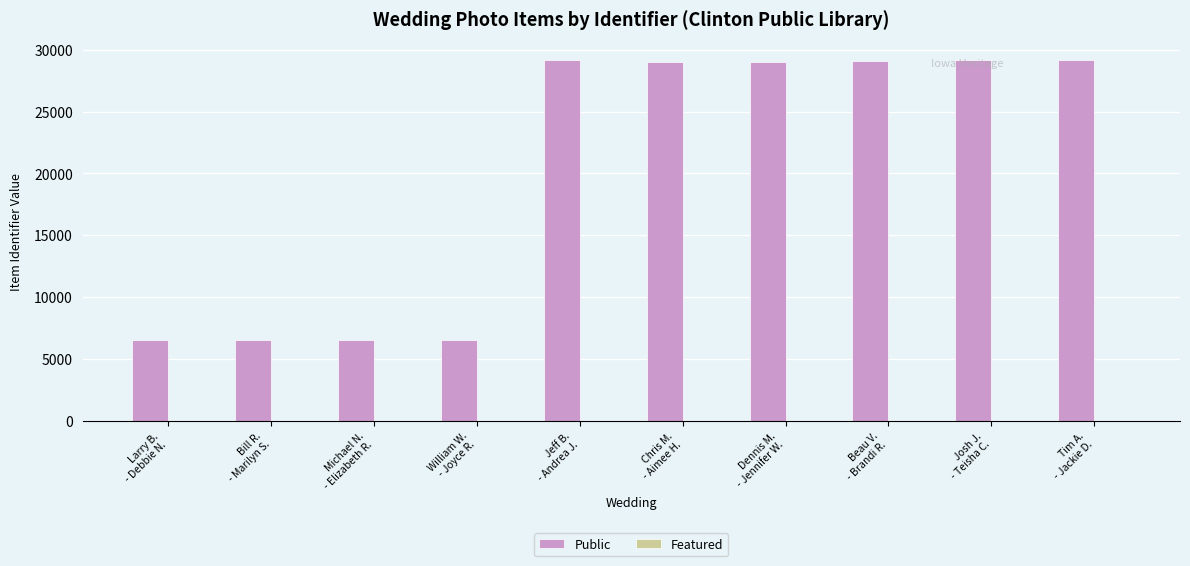

What is the sum of all Public values?

200561